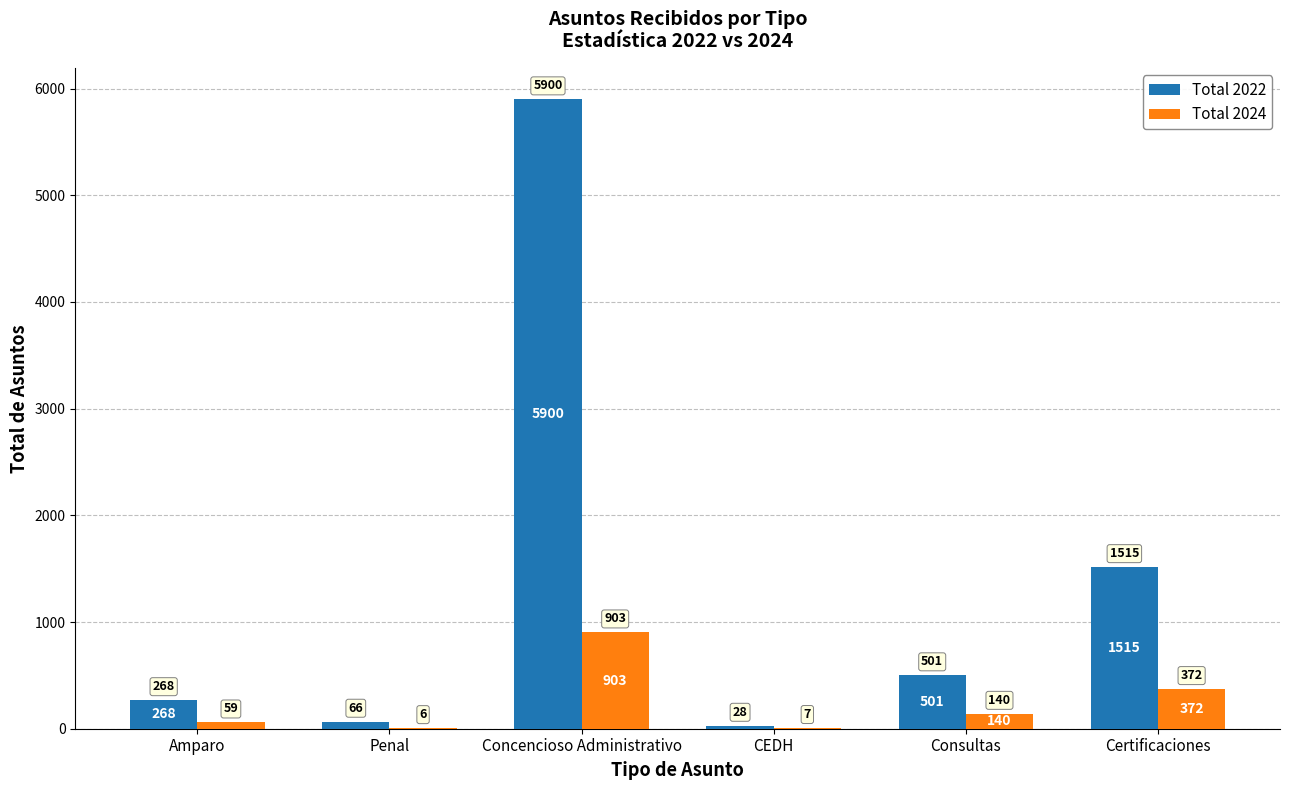

Count the number of categories in the chart.

6